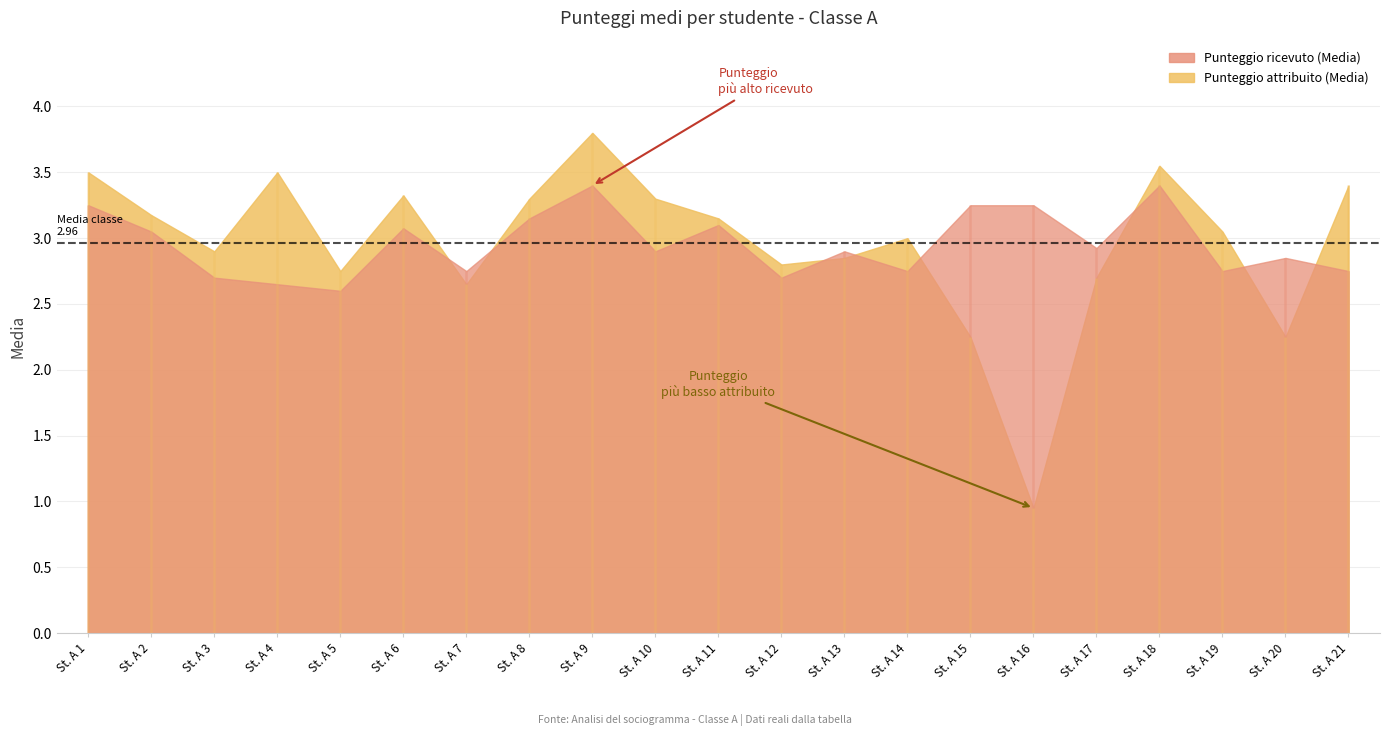

Rank the categories by Punteggio attribuito (Media) value from lowest to highest.

St. A 16, St. A 15, St. A 20, St. A 7, St. A 17, St. A 5, St. A 12, St. A 13, St. A 3, St. A 14, St. A 19, St. A 11, St. A 2, St. A 8, St. A 10, St. A 6, St. A 21, St. A 1, St. A 4, St. A 18, St. A 9